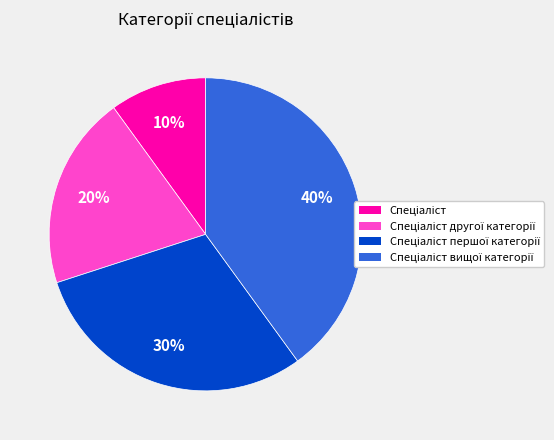

To the nearest percent, what is the average slice percentage?

25%